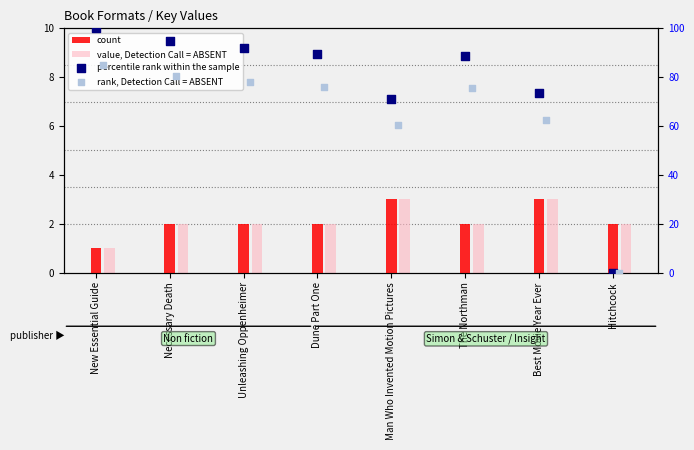

Which series has the widest spread of Y values?

percentile rank within the sample